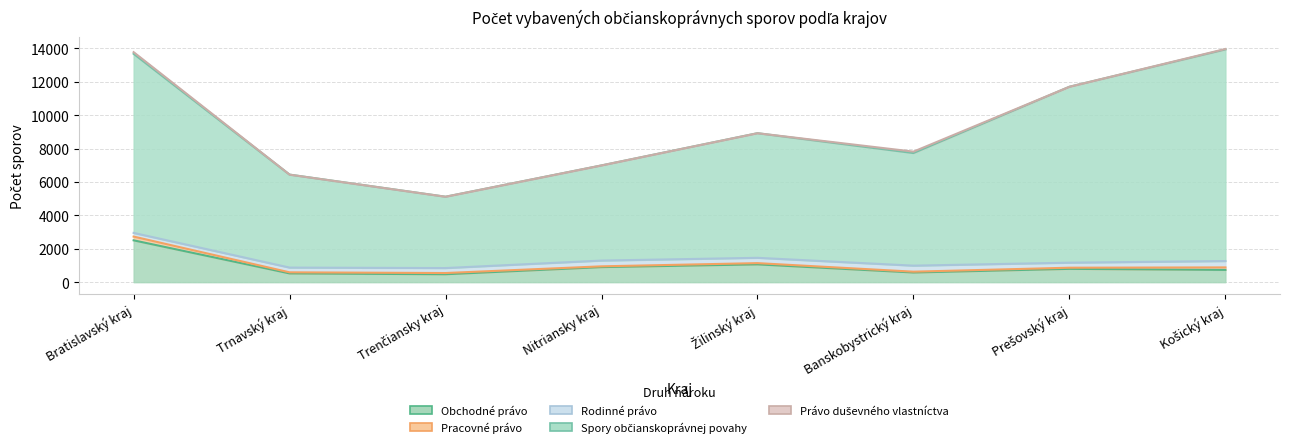

True or false: Spory občianskoprávnej povahy has a value of 7460 at Žilinský kraj.

True